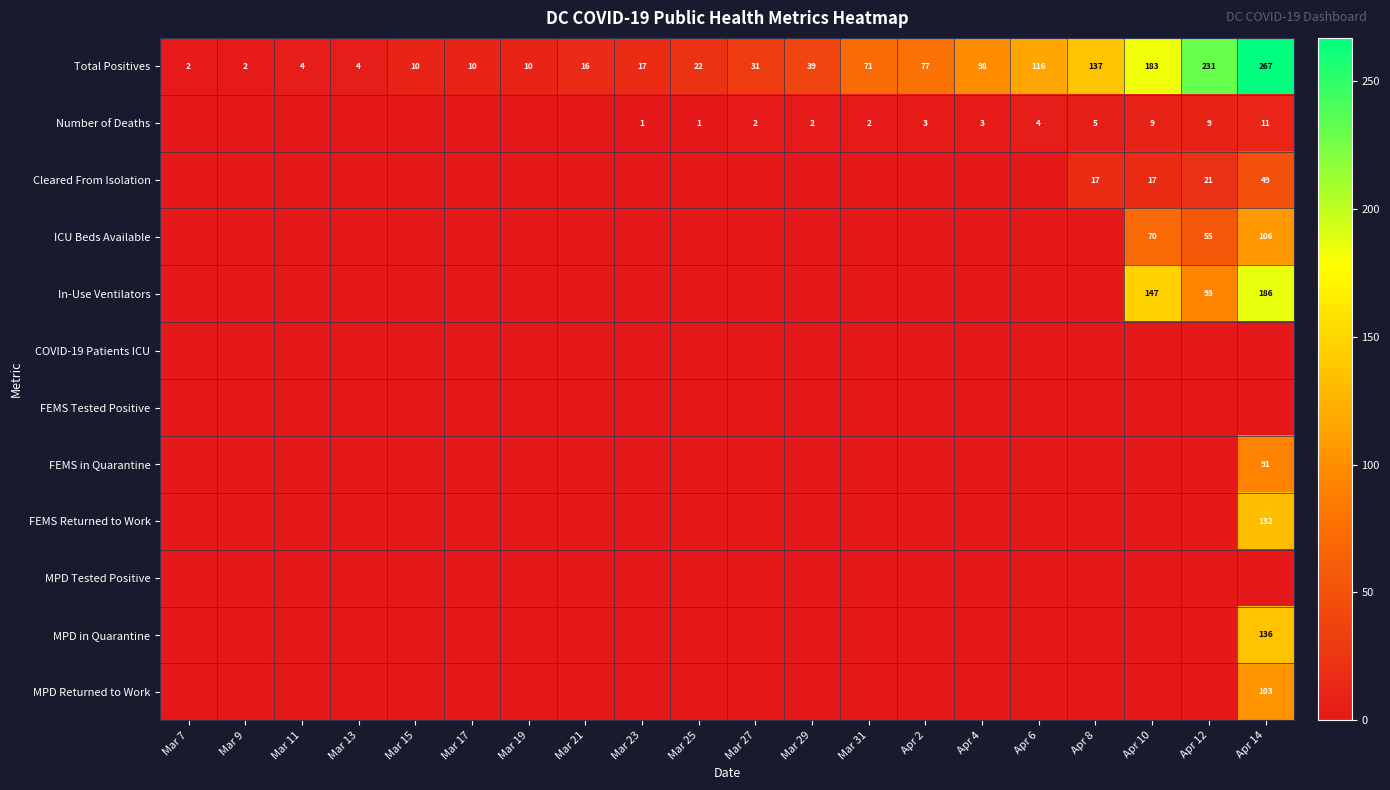

True or false: Number of Deaths has a value of 1 at Mar 23.

True